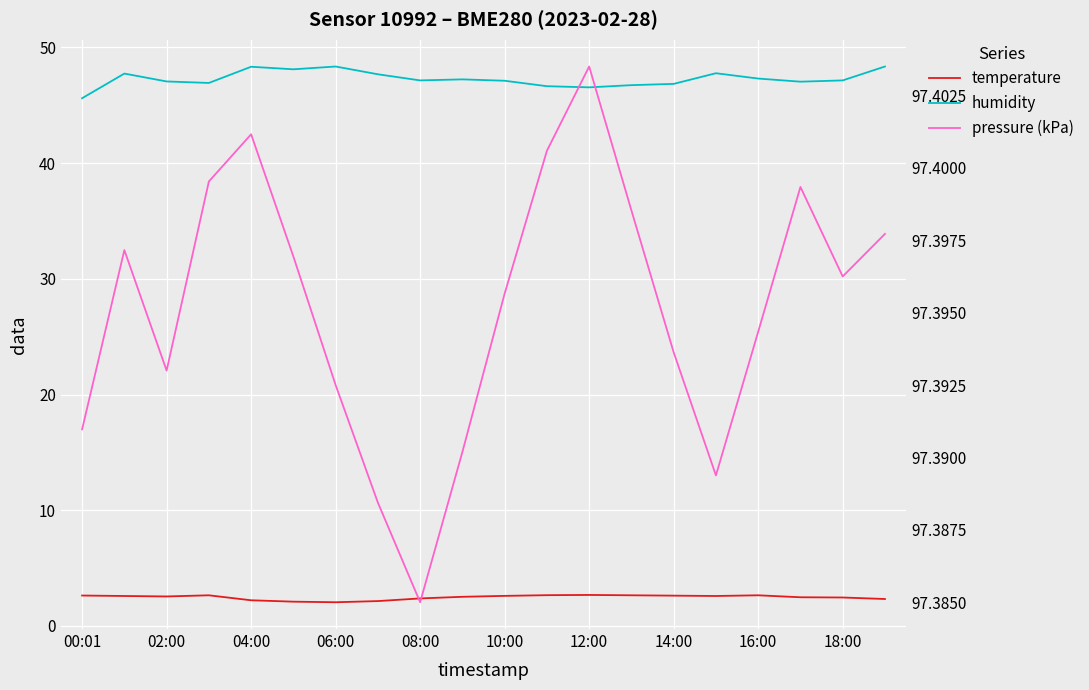

What position from the left is 10:00?

11